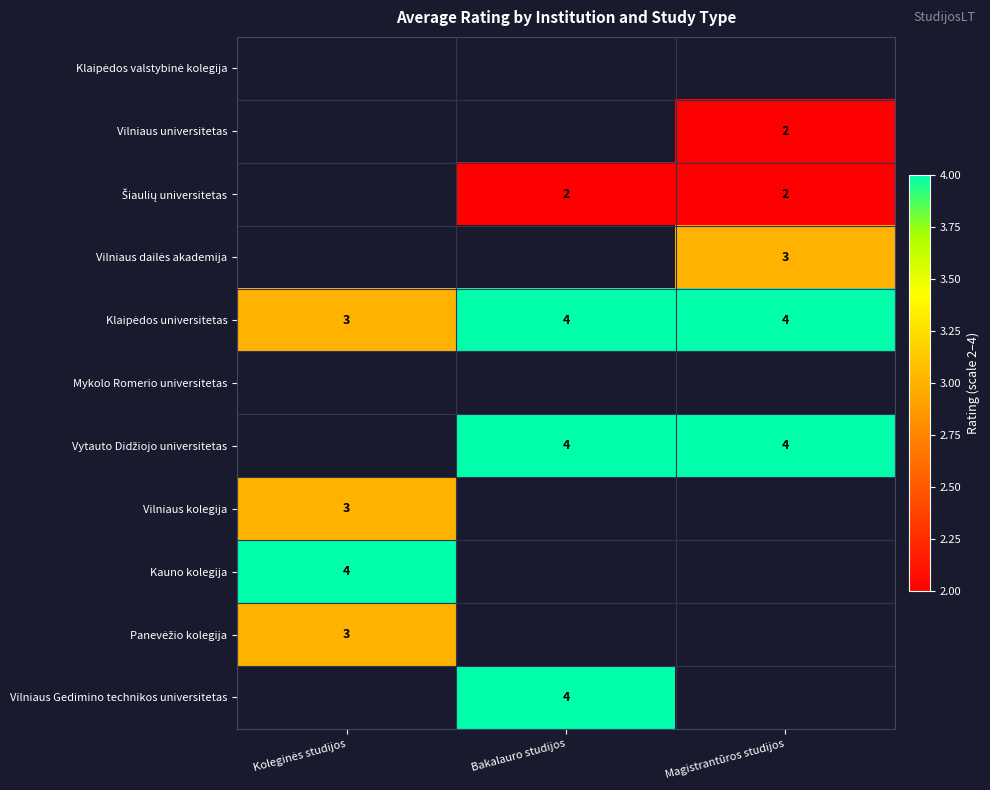

True or false: Vilniaus Gedimino technikos universitetas has a value of 4 at Bakalauro studijos.

True